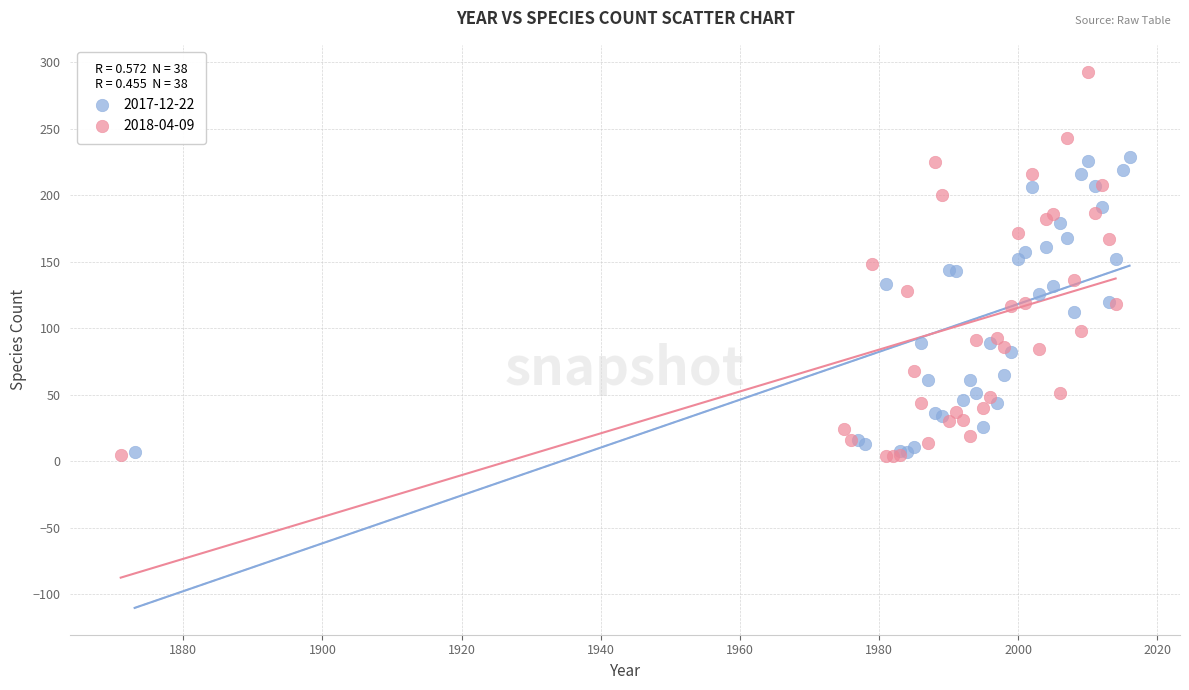

Which series has the widest spread of Y values?

2018-04-09